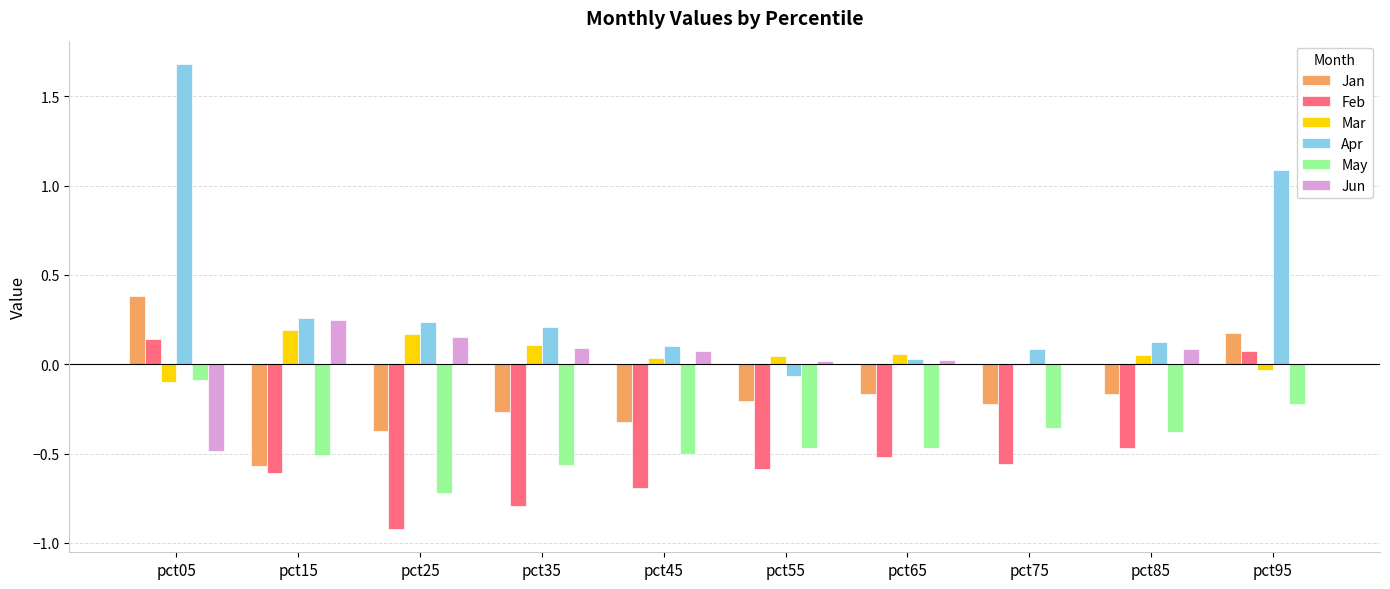

True or false: Feb has a value of -1.0 at pct55.

False